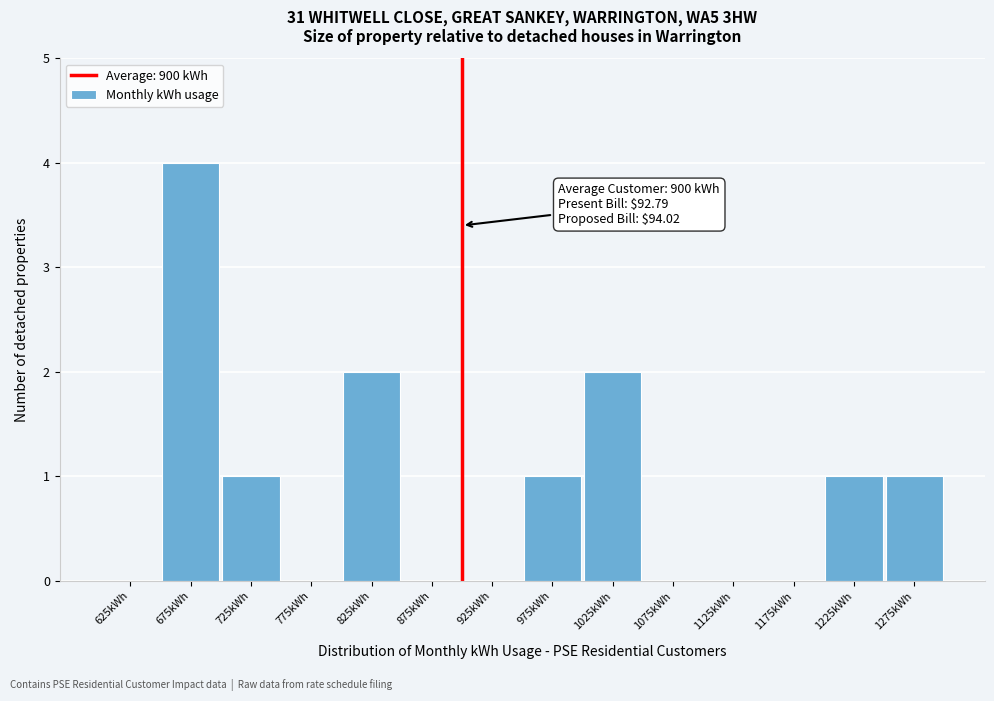

Which range on the x-axis has the tallest bar?

650 to 700